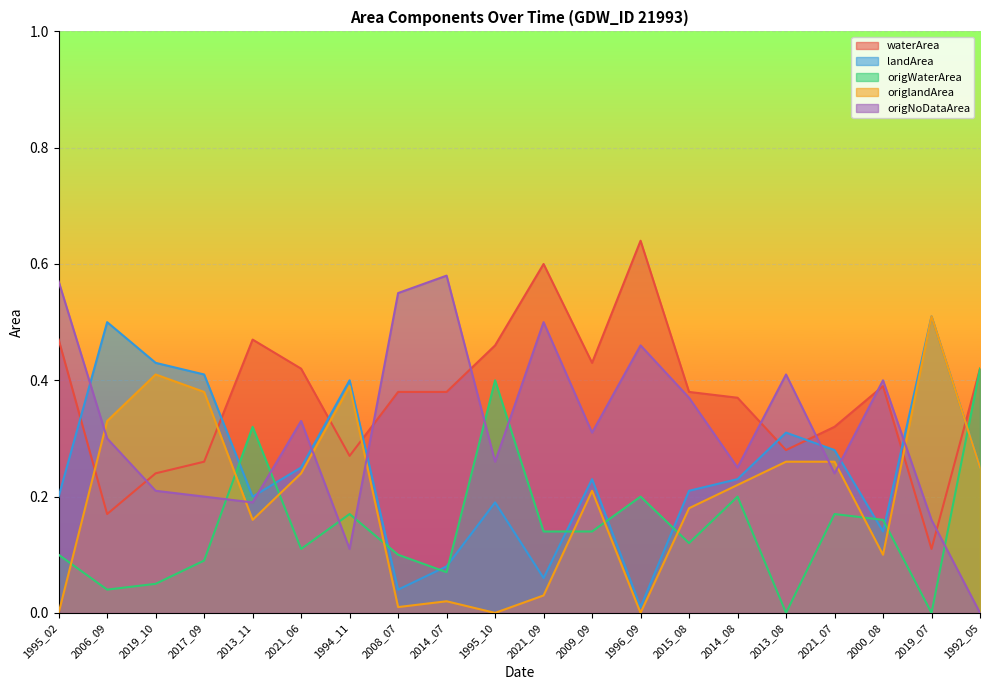

List the series in order of their peak value, highest first.

waterArea, origNoDataArea, landArea, origlandArea, origWaterArea